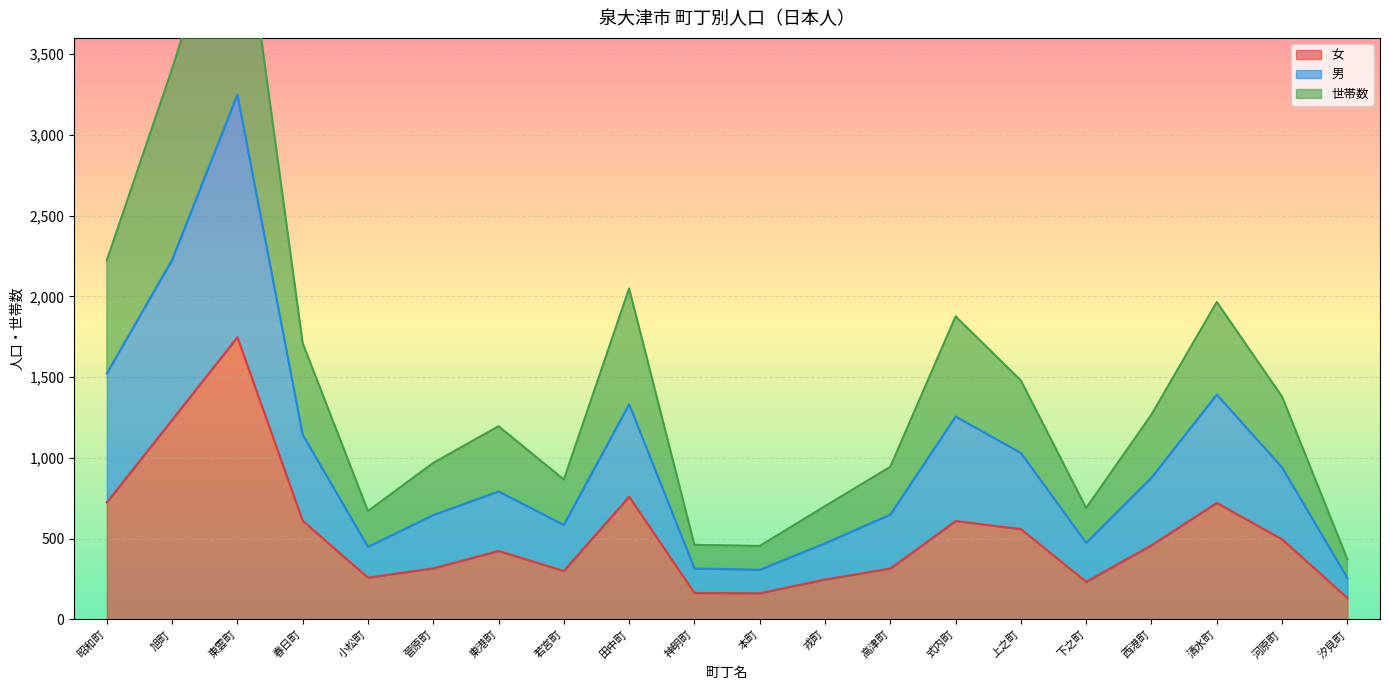

What is the difference between the second highest and minimum values in the 女 series?

1102